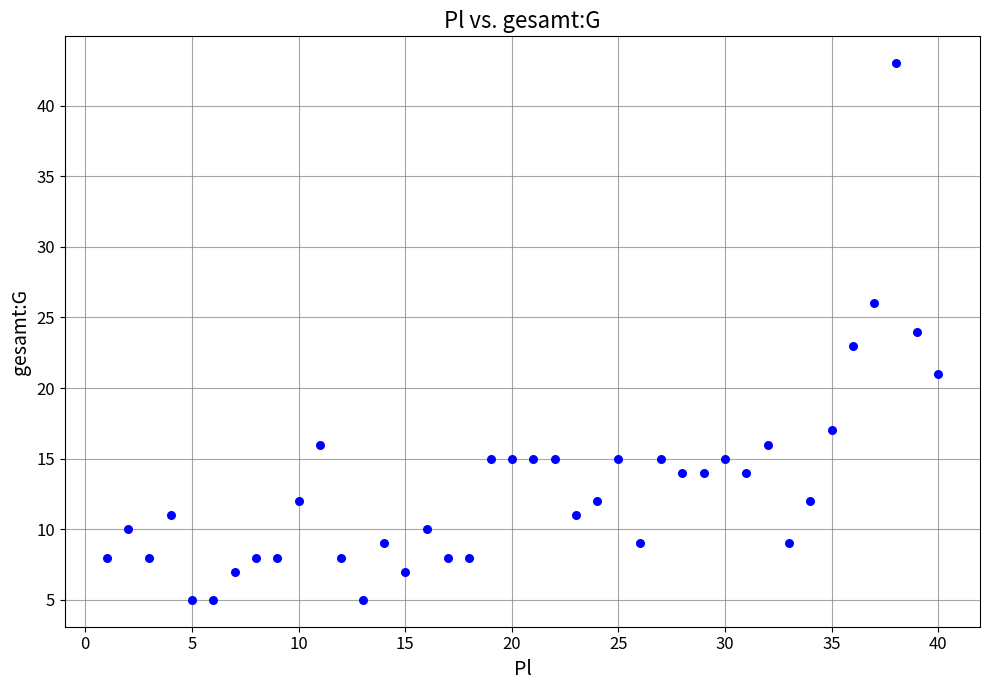

What is the range of X values (max minus min)?

39